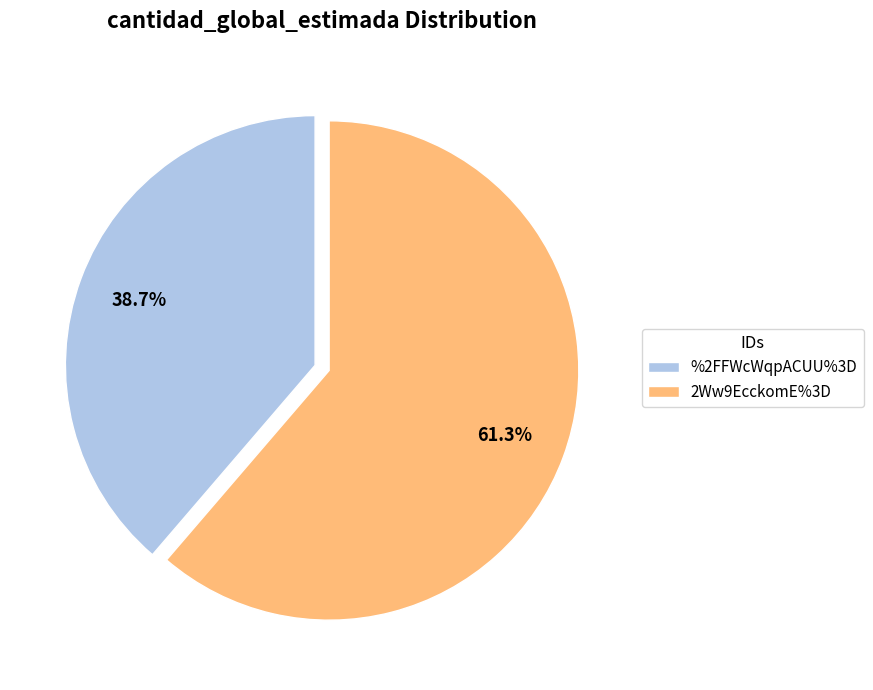

Does %2FFWcWqpACUU%3D represent more than half of the total?

No